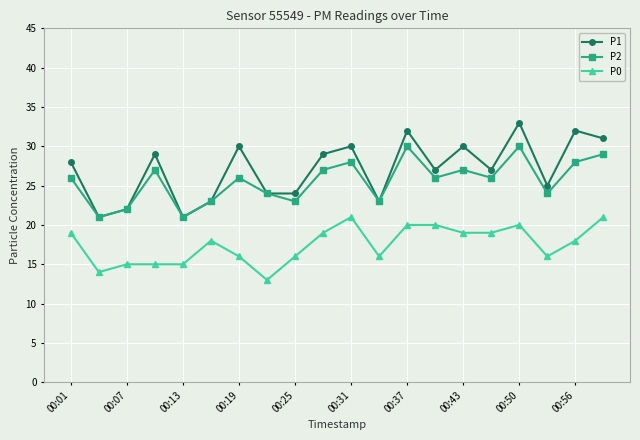

True or false: P1 has more than 2 interior local peaks.

True